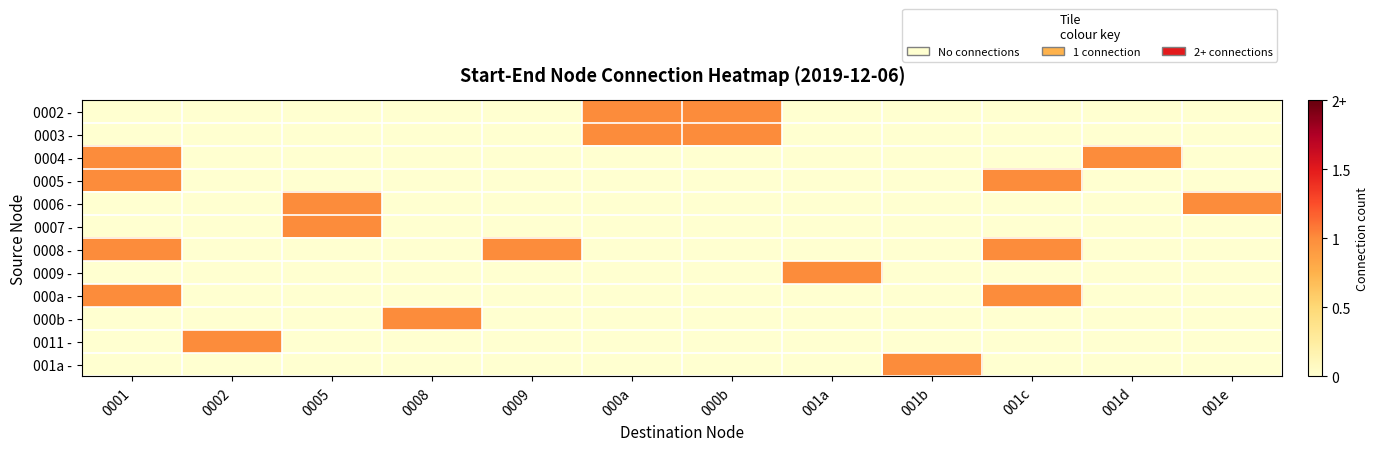

What is the total value across all series at 001e?

1